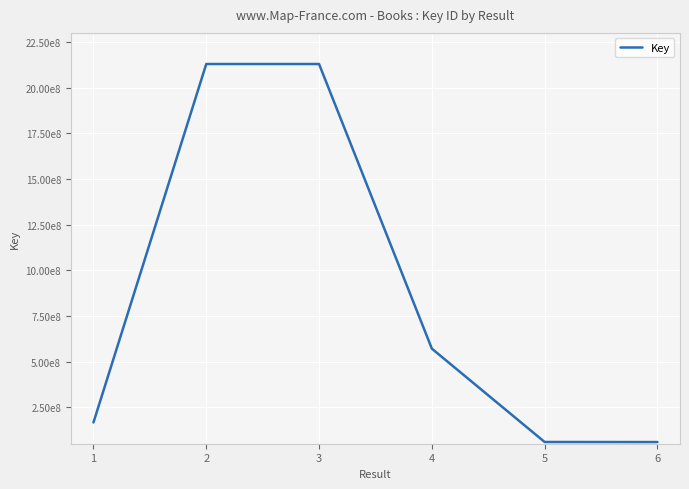

Reading left to right, list all the values displayed in this chart.

167735180	2128910942	2128892771	571685582	60998527	60589875